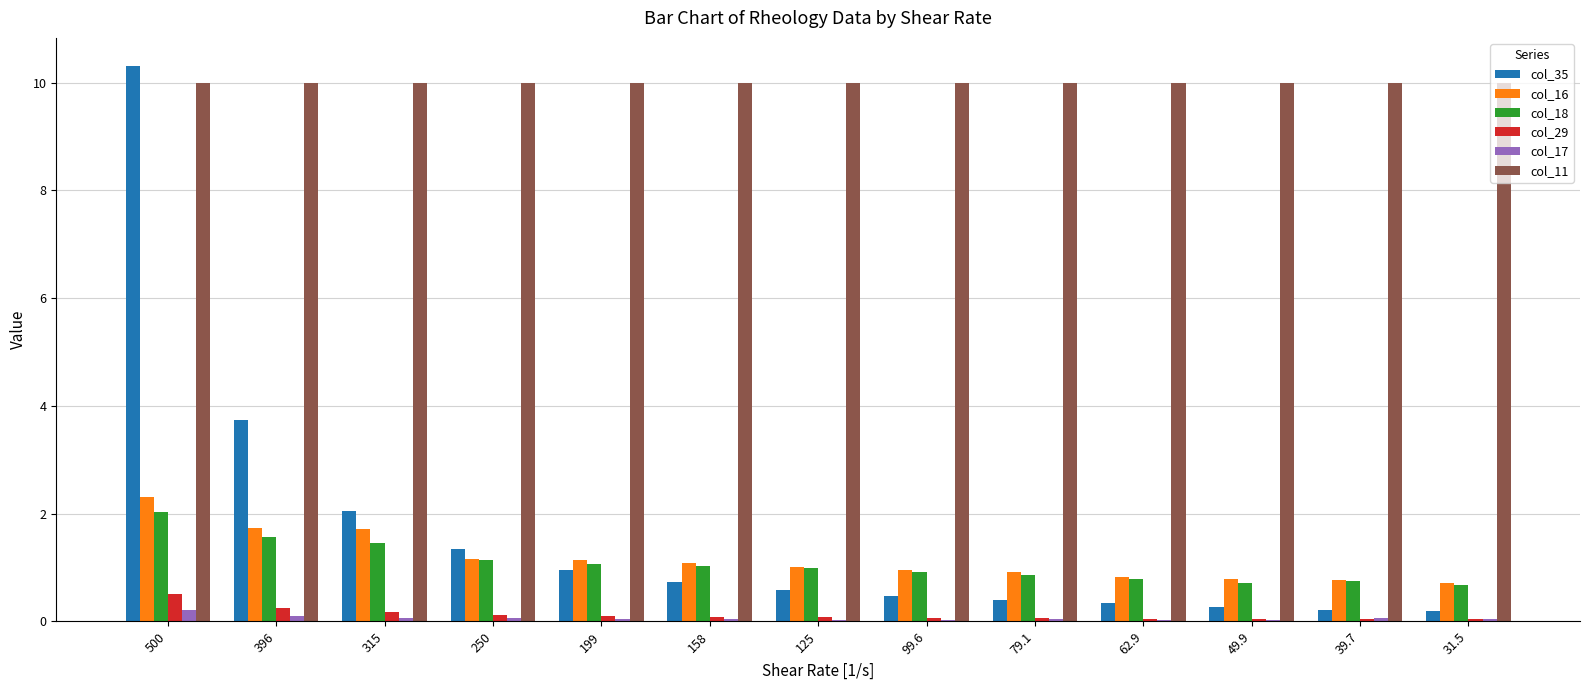

What is the maximum value shown in the chart?

10.3